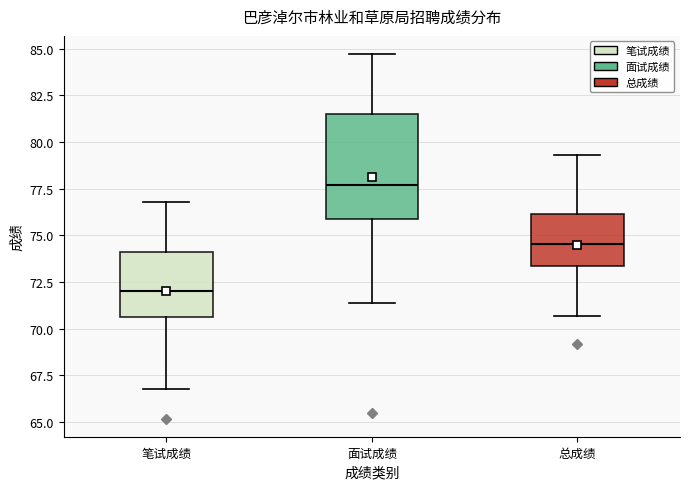

Which box's median line is the lowest?

笔试成绩